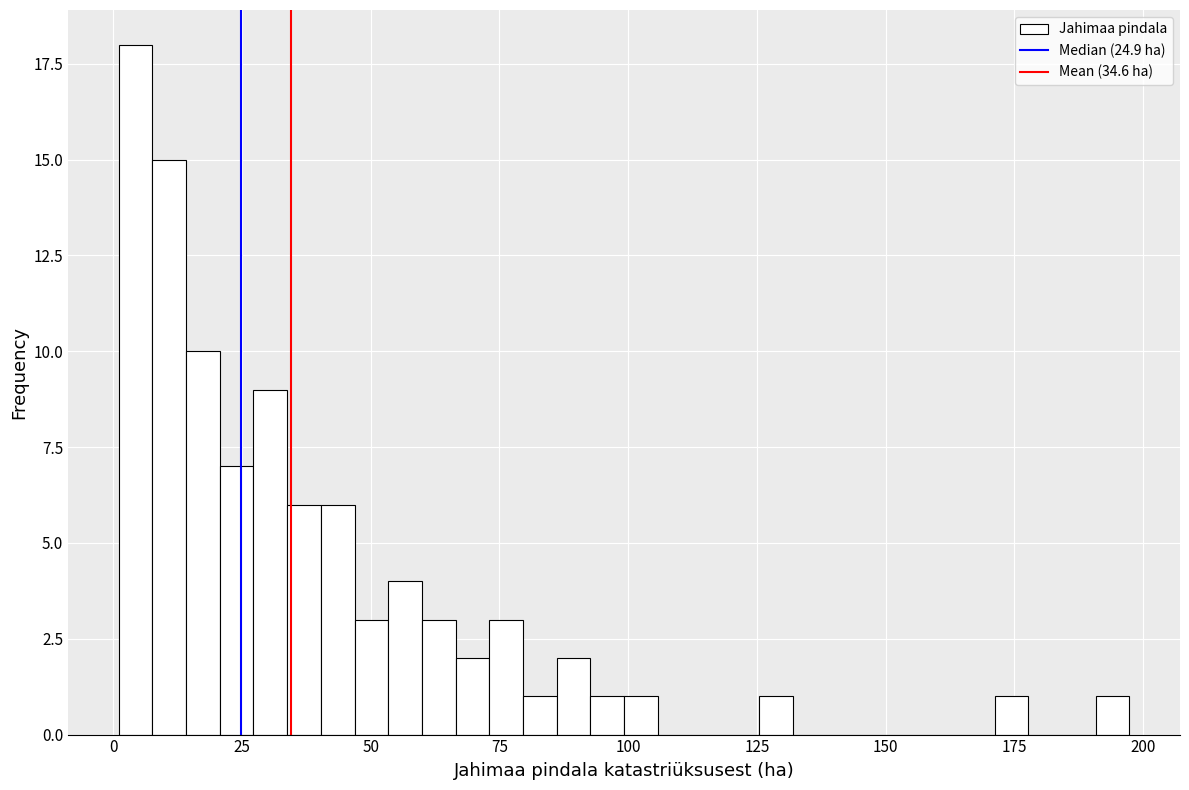

Around what value on the x-axis is the tallest bar? Give the approximate position of its centre, as read against the axis.

5